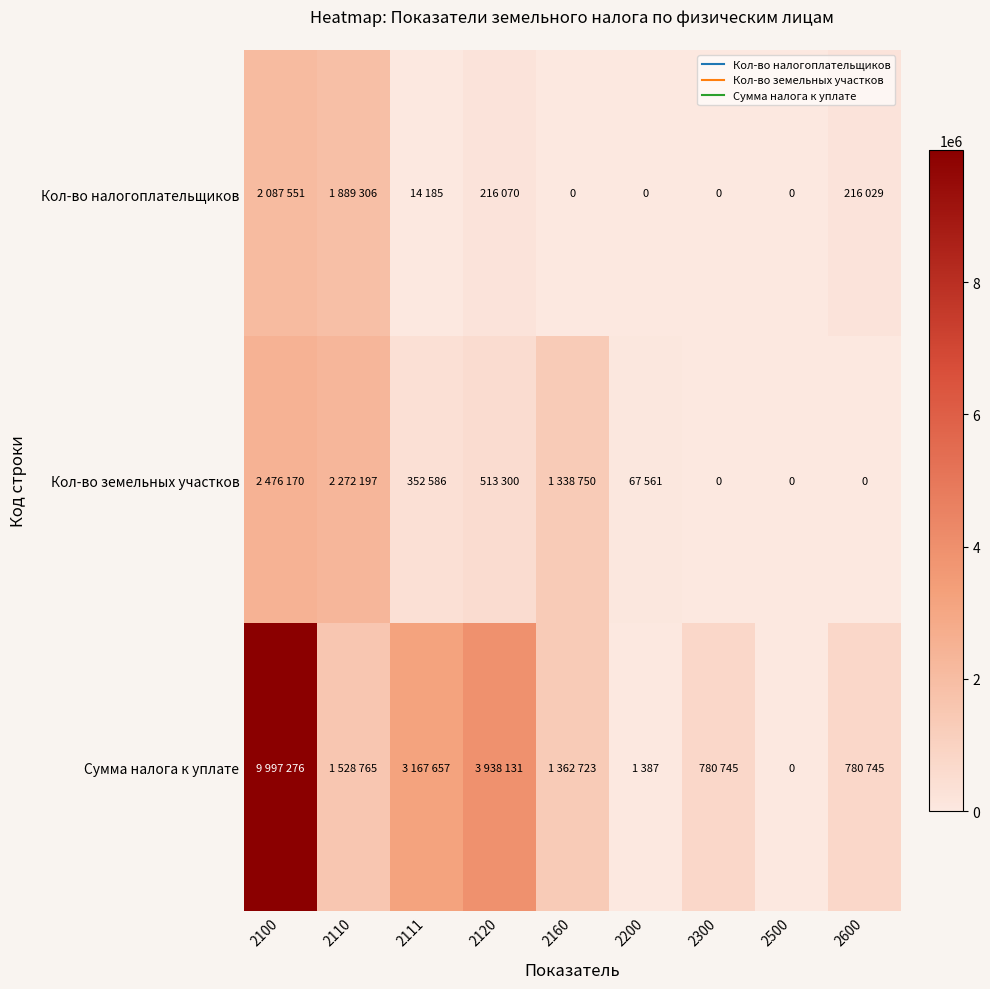

Where is Кол-во земельных участков nearest to the value 1238085?

2160